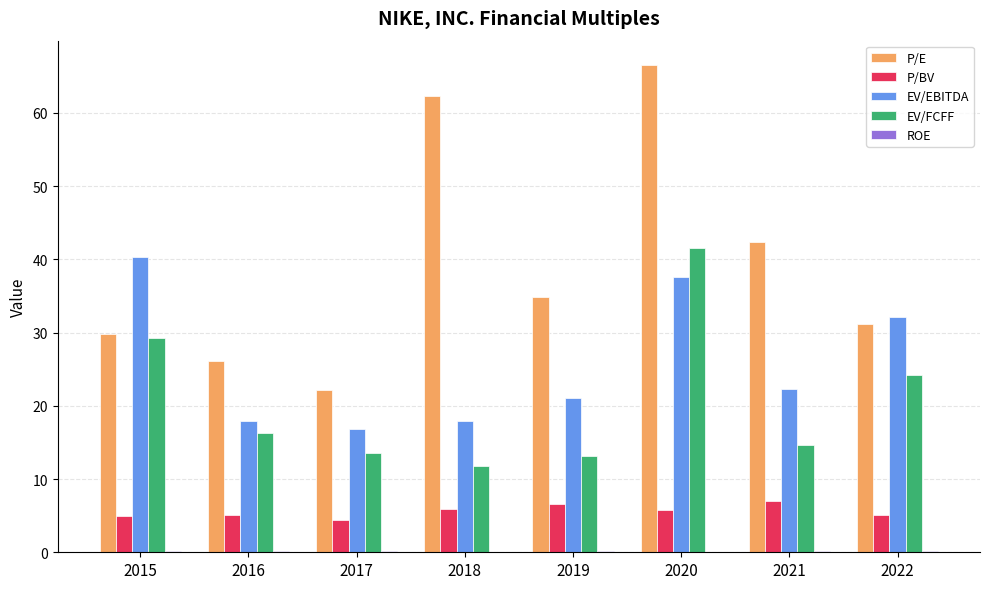

What is the total value across all series at 2018?

98.1